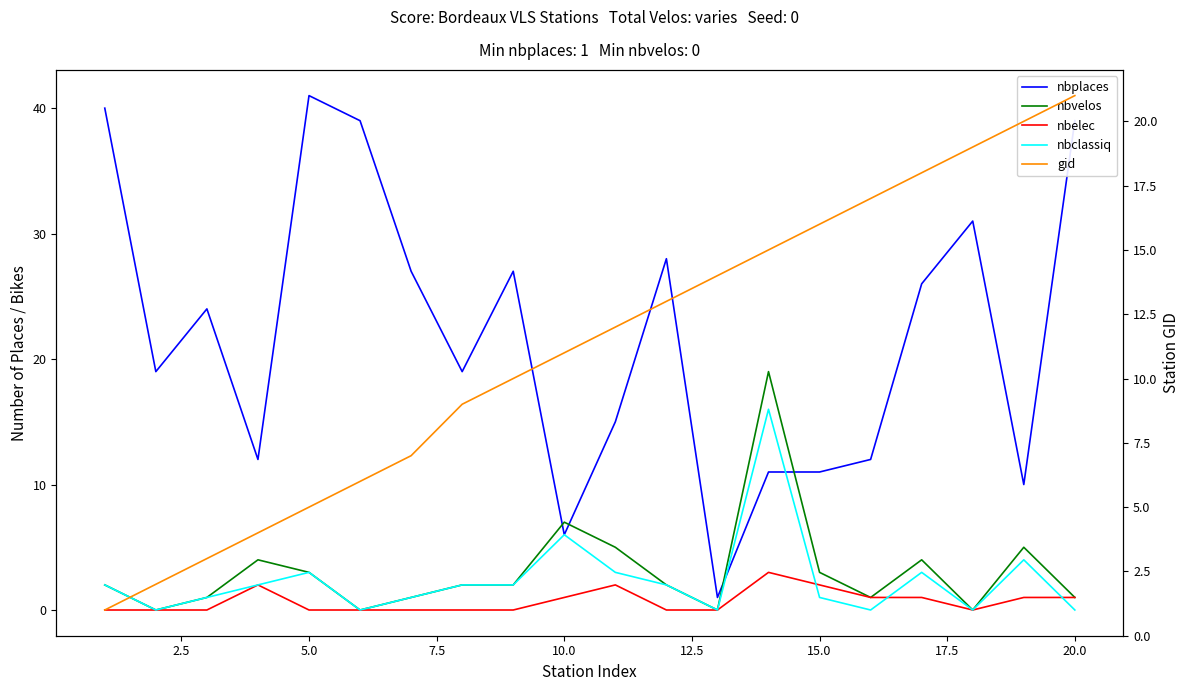

What is the sum of all nbelec values?

14